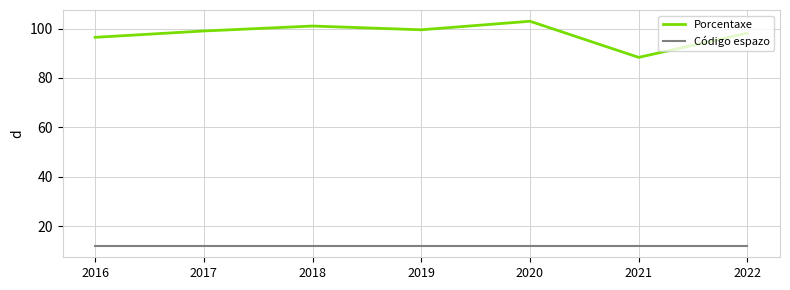

Reading left to right, extract all data points from this chart.

Porcentaxe: 96.4	99.0	101.0	99.5	102.9	88.3	98.1
Código espazo: 12.0	12.0	12.0	12.0	12.0	12.0	12.0